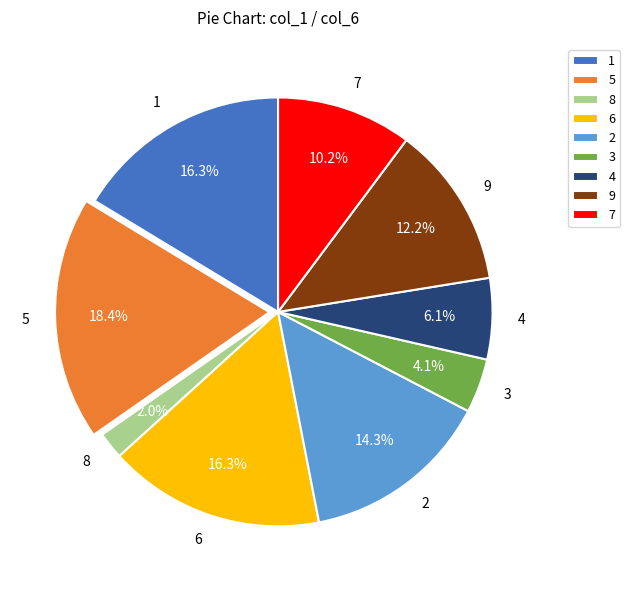

Is there any slice that represents more than half of the pie?

No